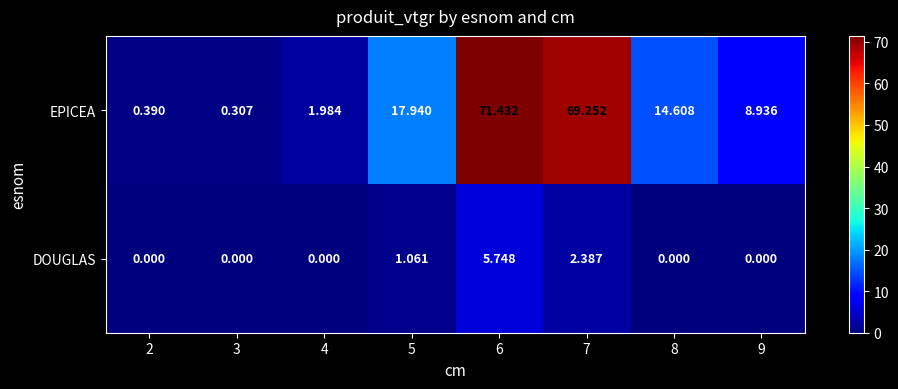

Which series has the largest total across all categories?

EPICEA